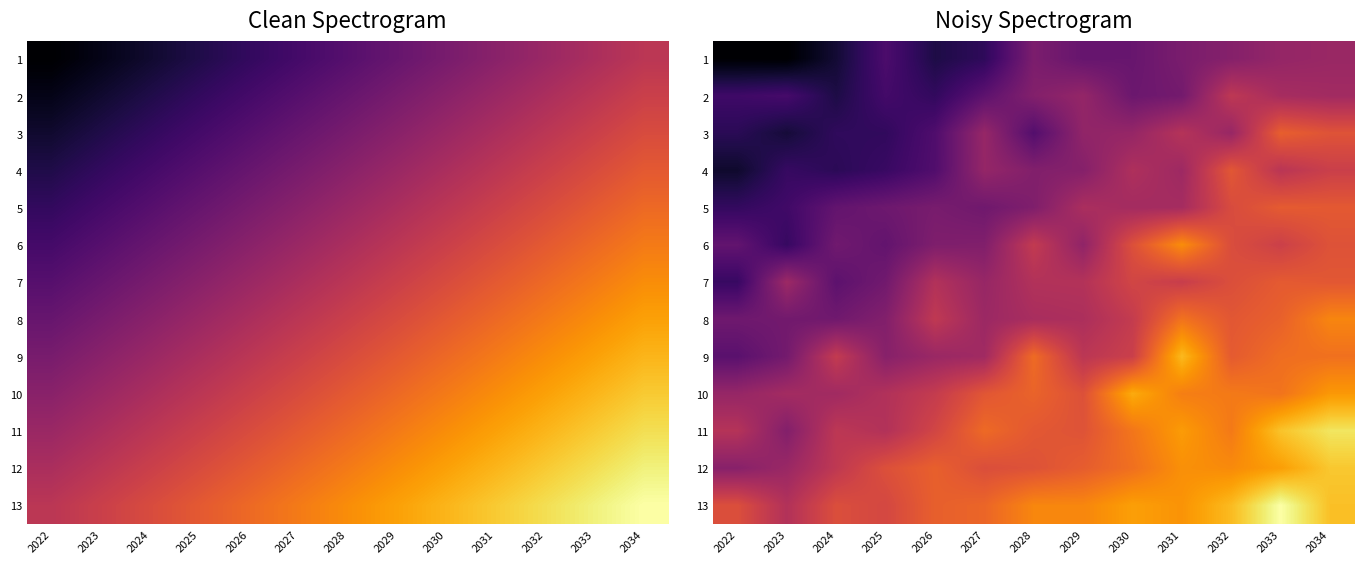

Where is 9 nearest to the value 17?

2030